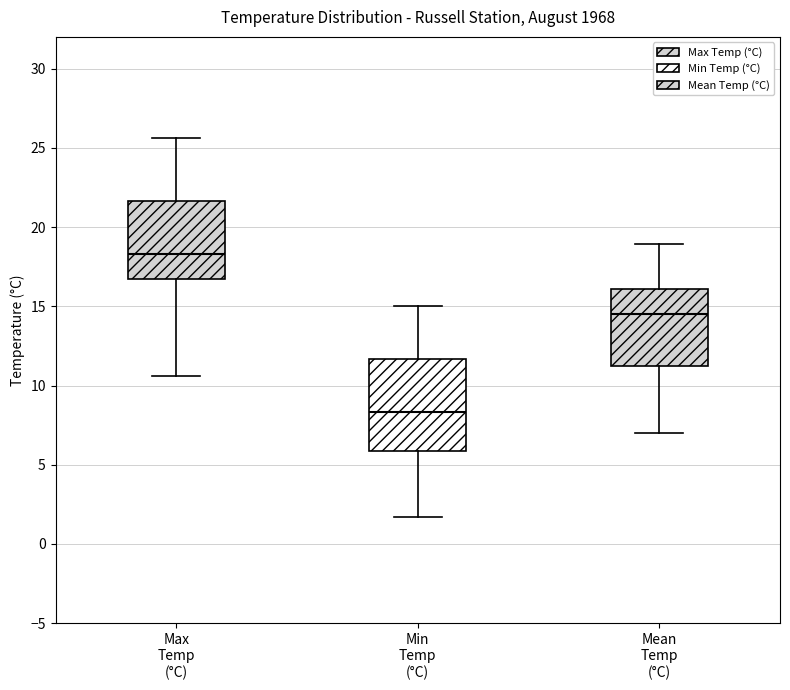

Reading left to right, read every box against the y-axis: the position of its median line, the range the box covers, and the ends of its whiskers. The values are not printed on the chart, so give them approximately, as read against the axis.

Max Temp (°C): median 18.5, box 16.5 to 21.5, whiskers 10.5 to 25.5
Min Temp (°C): median 8.5, box 6.0 to 11.5, whiskers 1.5 to 15.0
Mean Temp (°C): median 14.5, box 11.5 to 16.0, whiskers 7.0 to 19.0